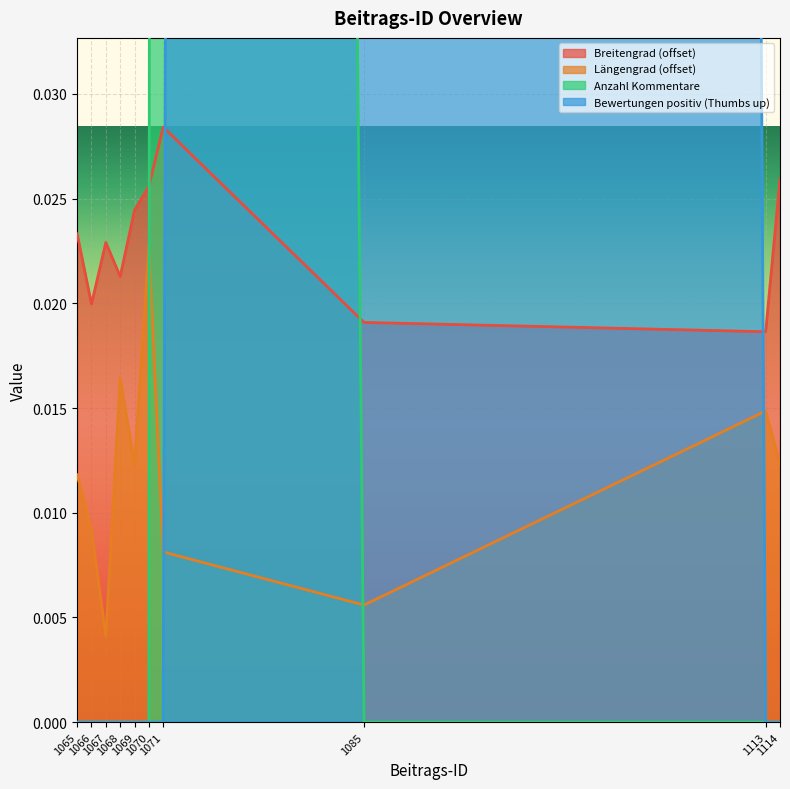

Which category has the highest value across all series?

1085